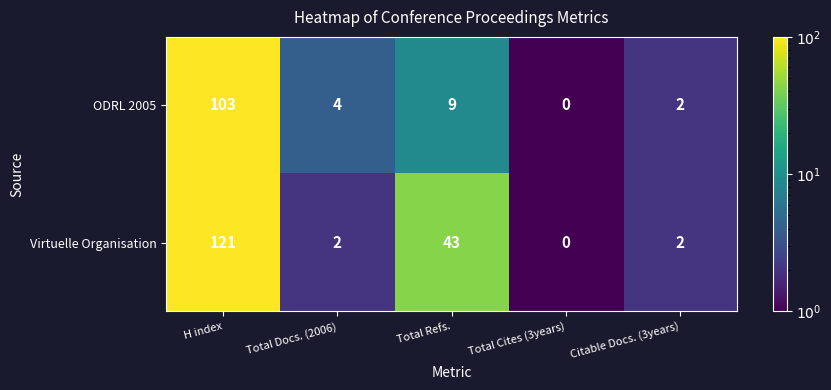

Reading left to right, extract all data points from this chart.

ODRL 2005: 103	4	9	0	2
Virtuelle Organisation: 121	2	43	0	2